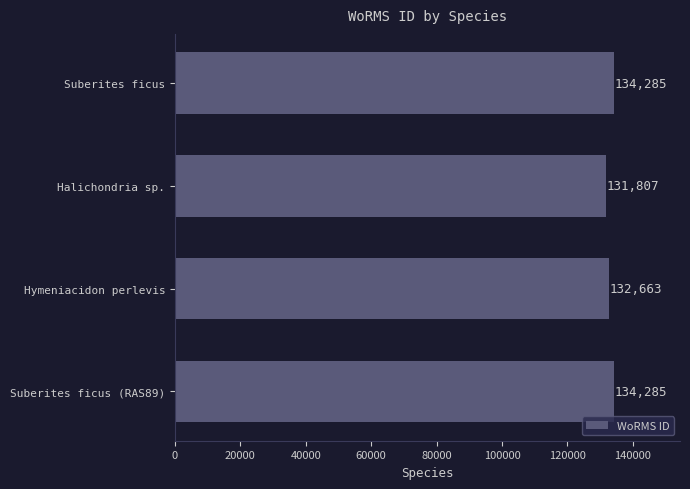

The chart shows a value of 228763 at Hymeniacidon perlevis. True or false?

False